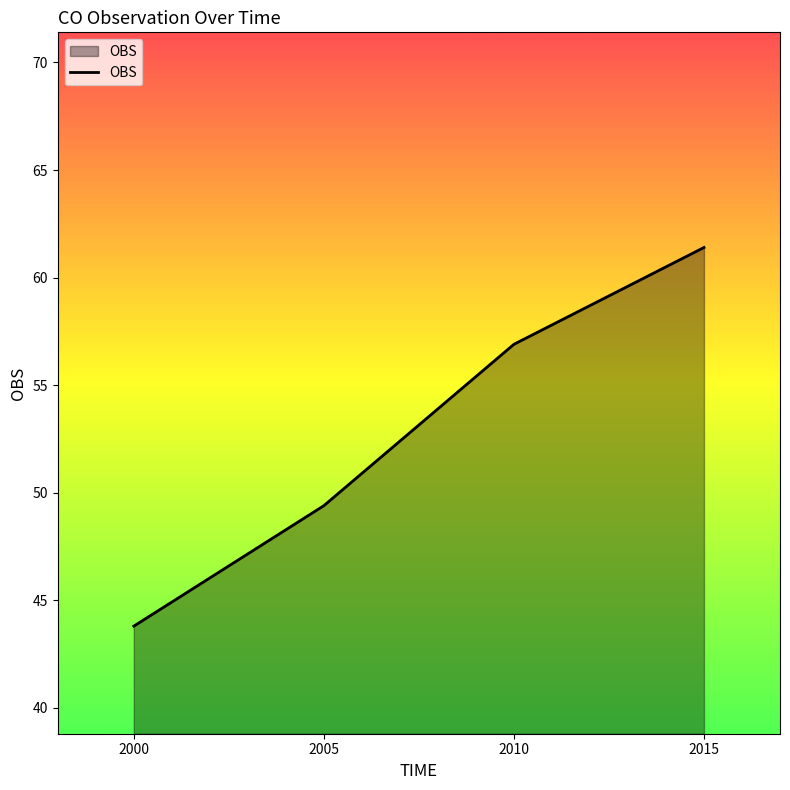

Which label corresponds to the largest value in the chart?

2015